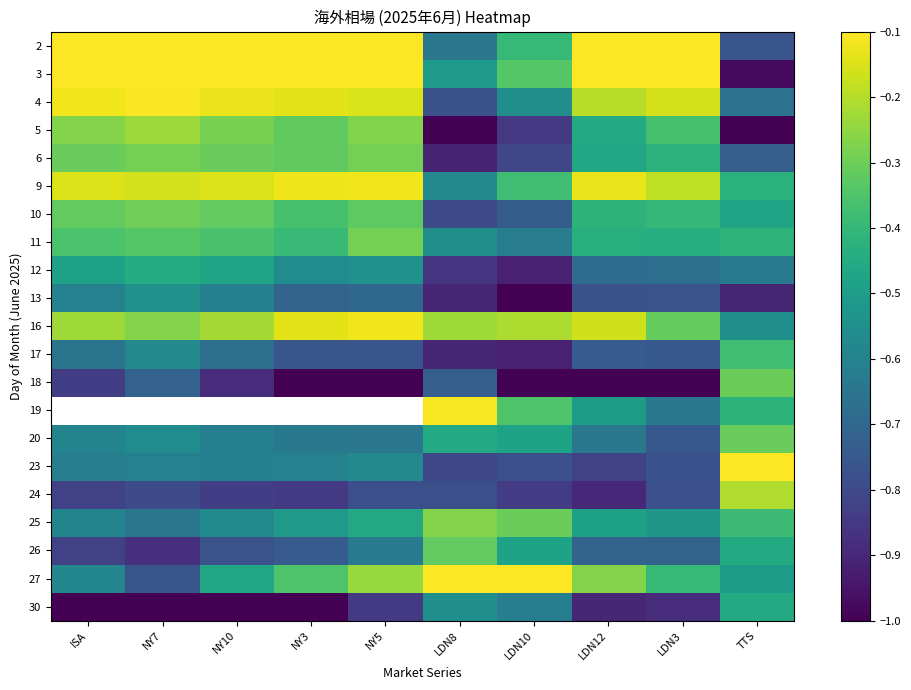

At which category is the sum across all series the highest?

LDN12